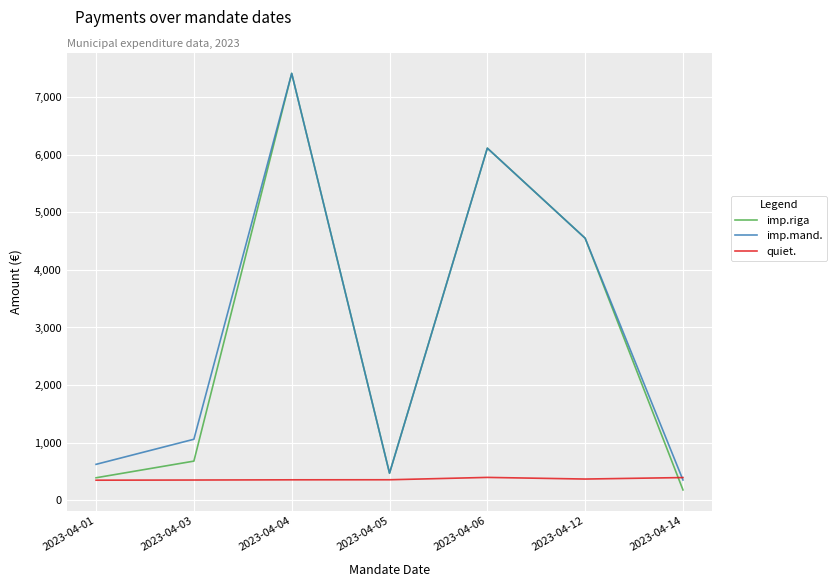

At which category is the sum across all series the highest?

2023-04-04